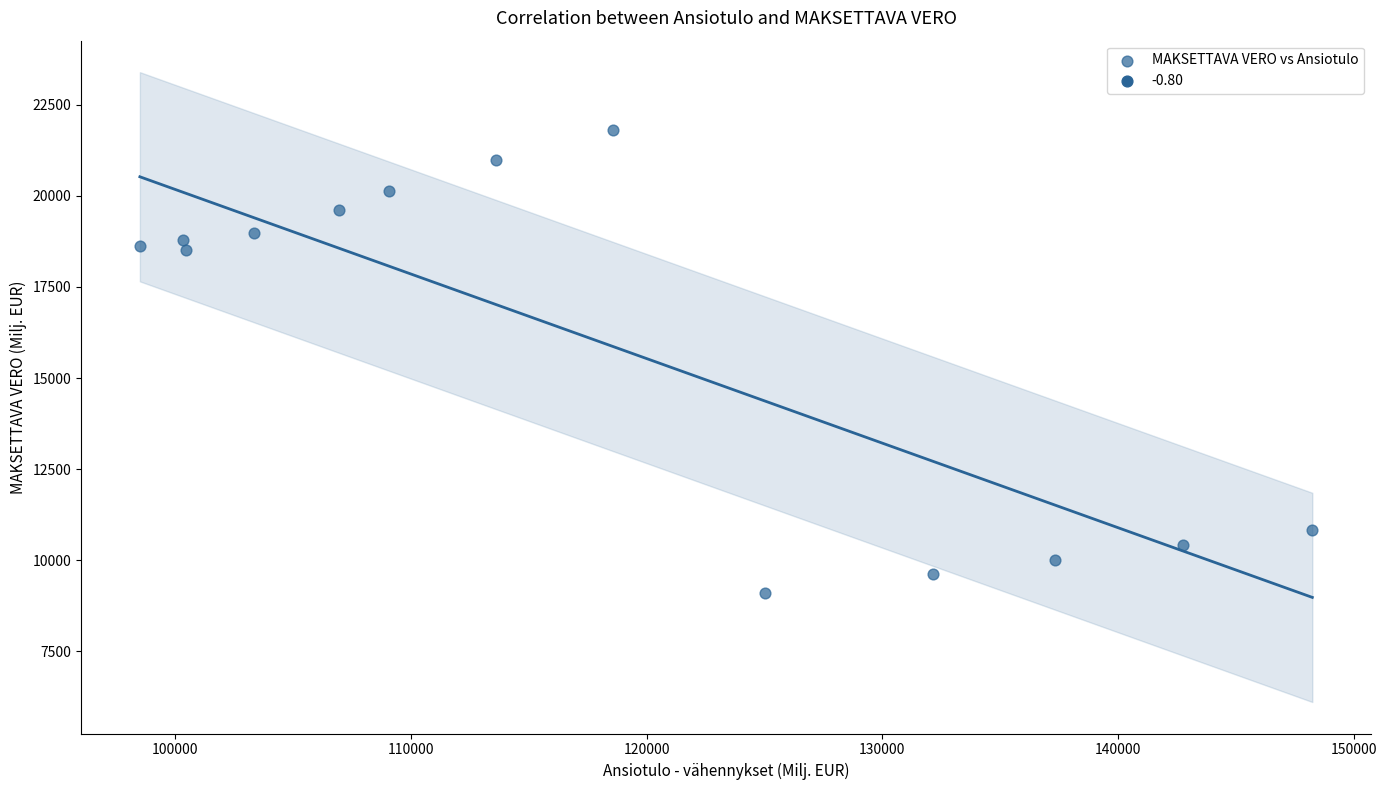

What is the range of X values (max minus min)?

49712.6